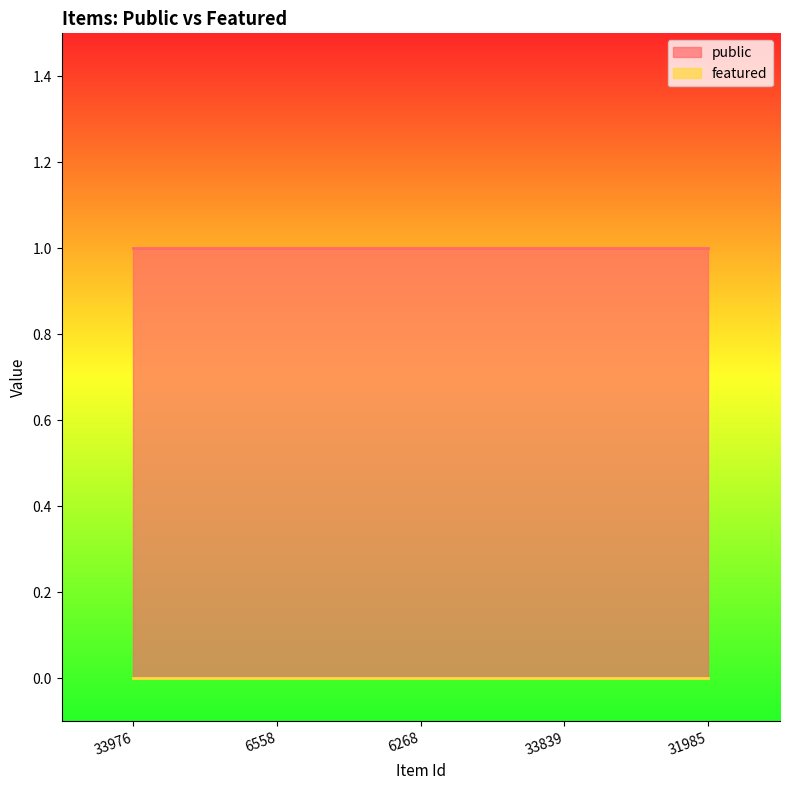

What position from the left is 6558?

2